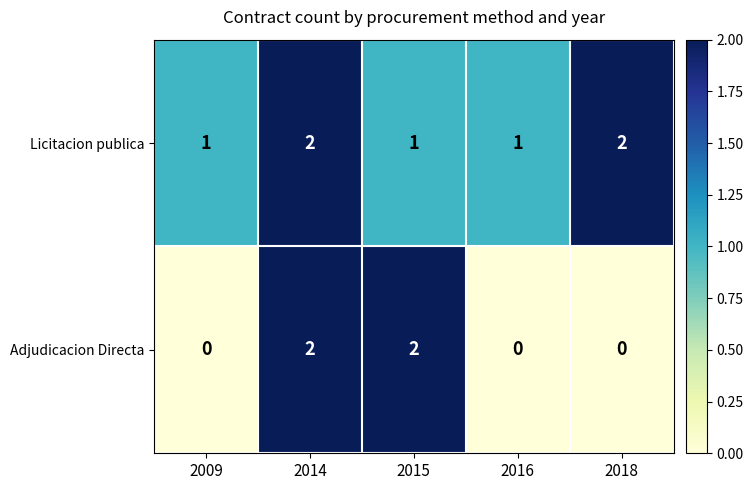

At how many categories does at least one series exceed 0?

5